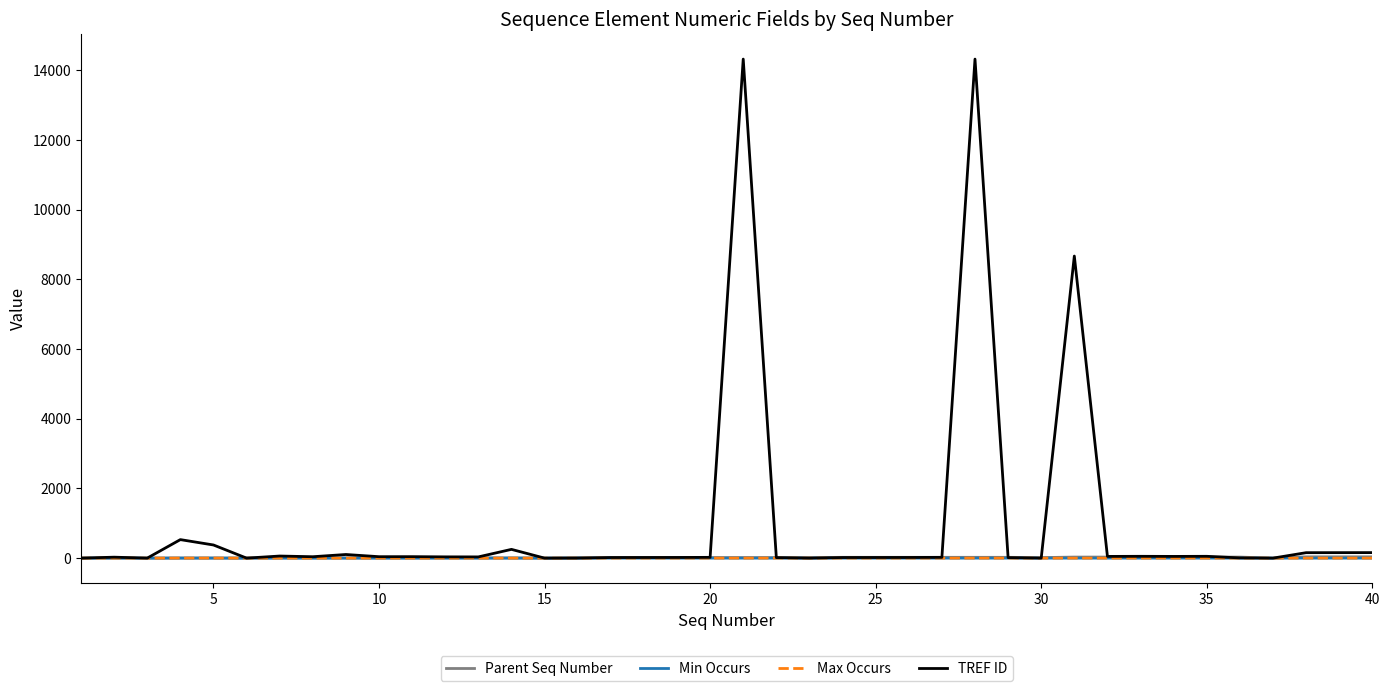

Which series has the largest range (max minus min)?

TREF ID